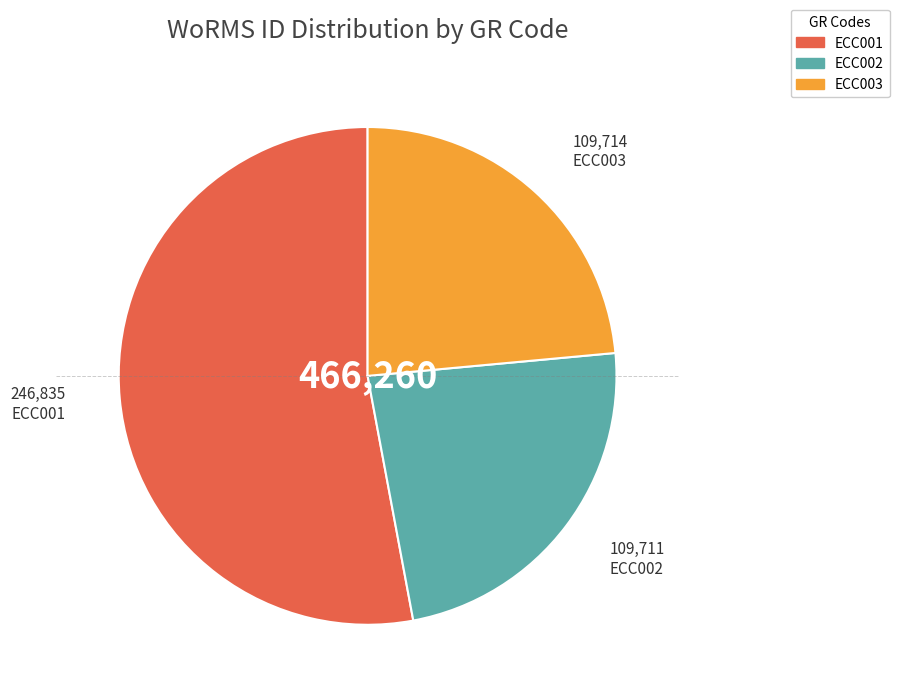

Between ECC003 and ECC001, which is larger?

ECC001